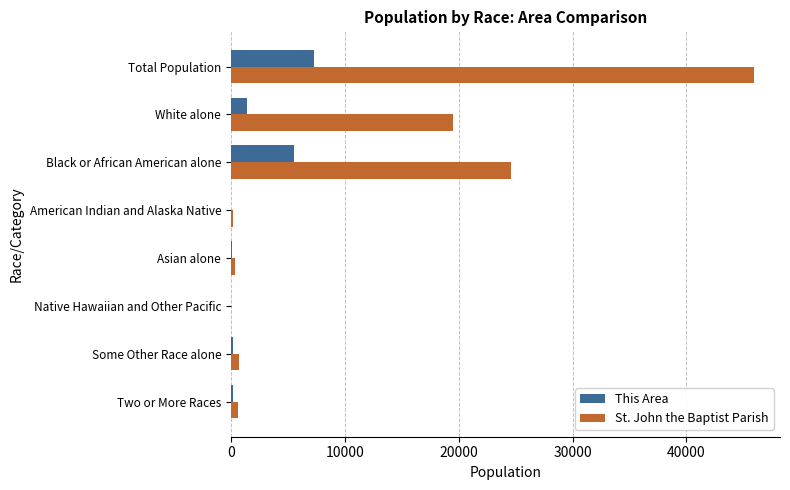

The St. John the Baptist Parish series shows 24576 at Black or African American alone. True or false?

True